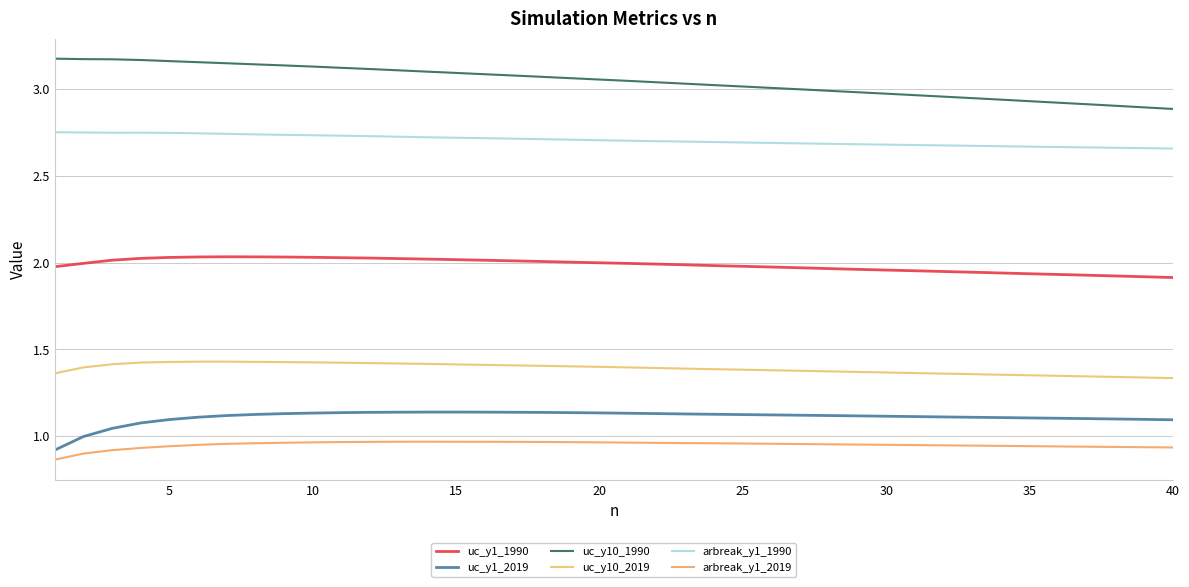

How many lines are shown in the chart?

6